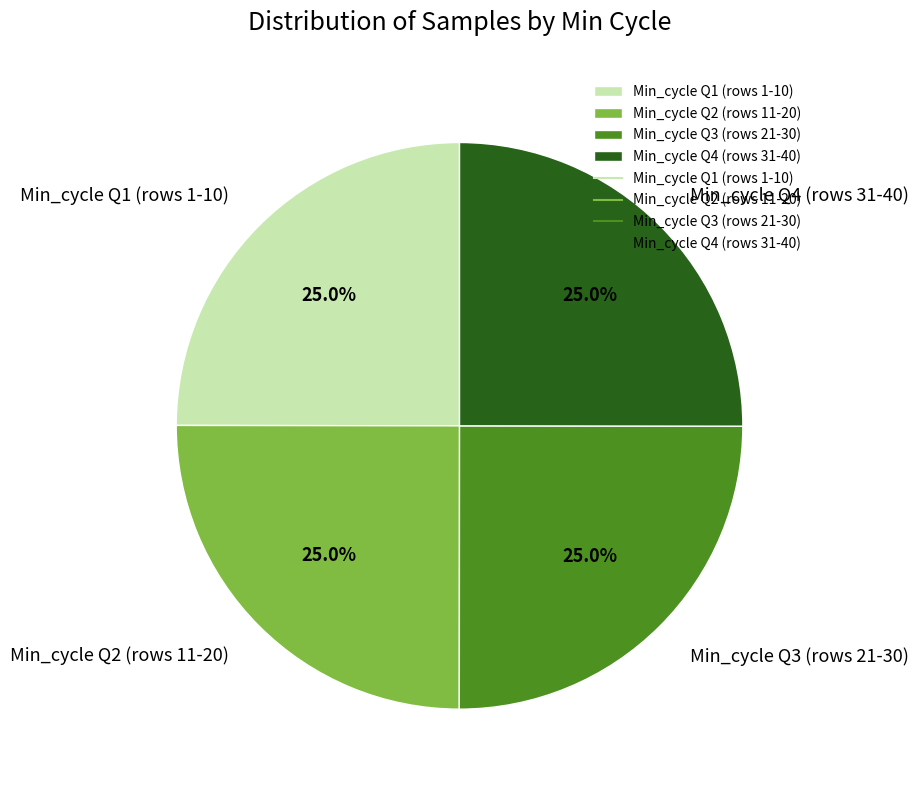

What percentage is NOT represented by Min_cycle Q3 (rows 21-30)?

75.0%